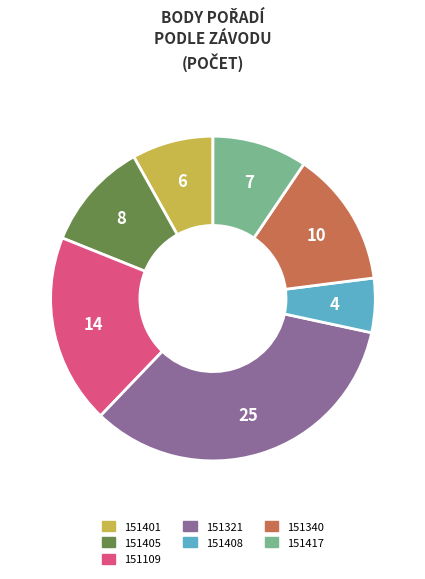

Approximately how many times larger is the value at 151417 compared to 151321?

0.3